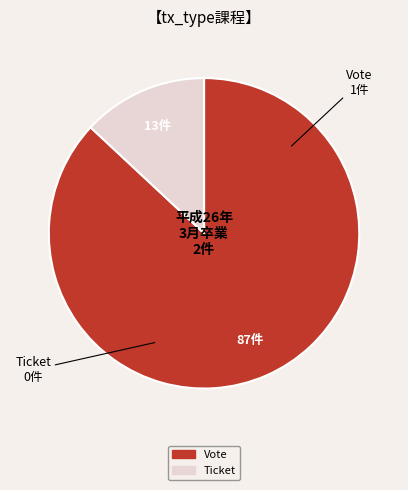

Which slice represents more than half of the pie?

Vote